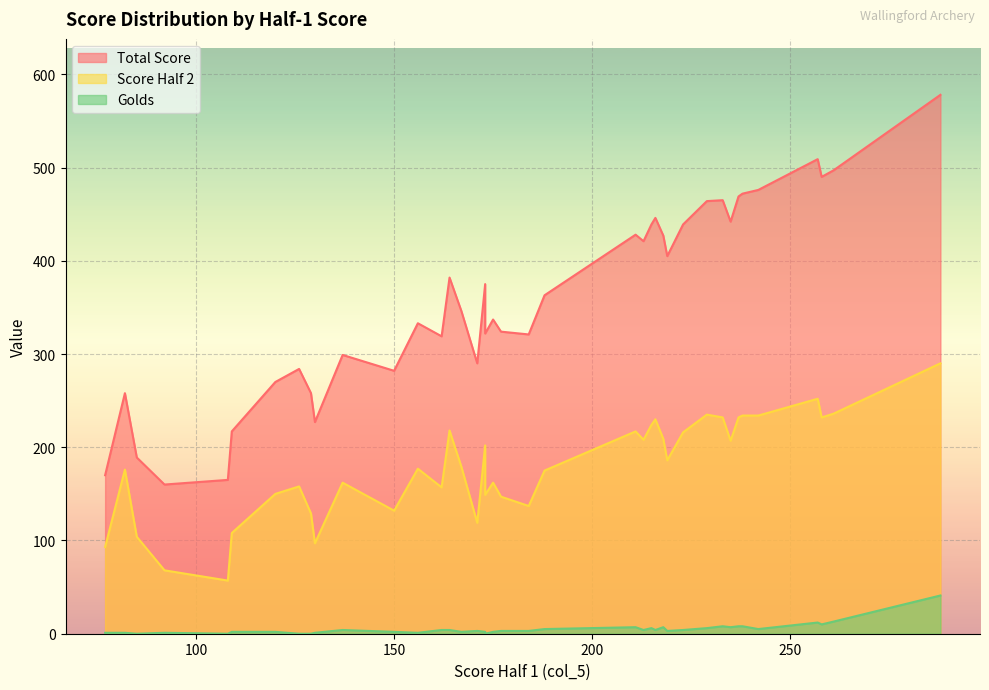

Rank the categories by Score Half 2 value from lowest to highest.

108, 92, 77, 130, 85, 109, 171, 129, 150, 184, 177, 173, 120, 162, 126, 137, 175, 188, 82, 156, 167, 219, 173, 235, 213, 218, 223, 211, 164, 215, 216, 258, 237, 233, 238, 242, 229, 261, 257, 288